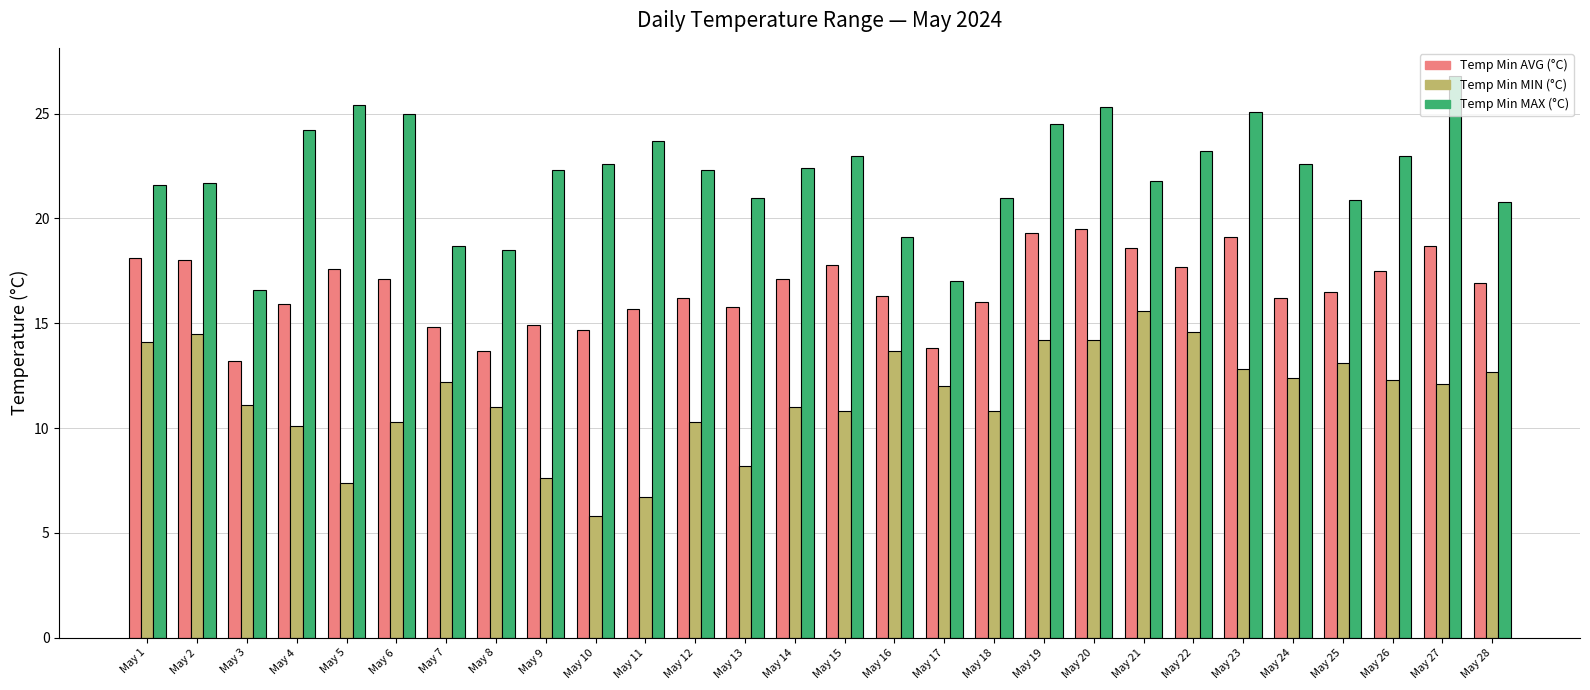

What is the value of the Temp Min MAX (°C) bar at the 17th from the left?

17.0